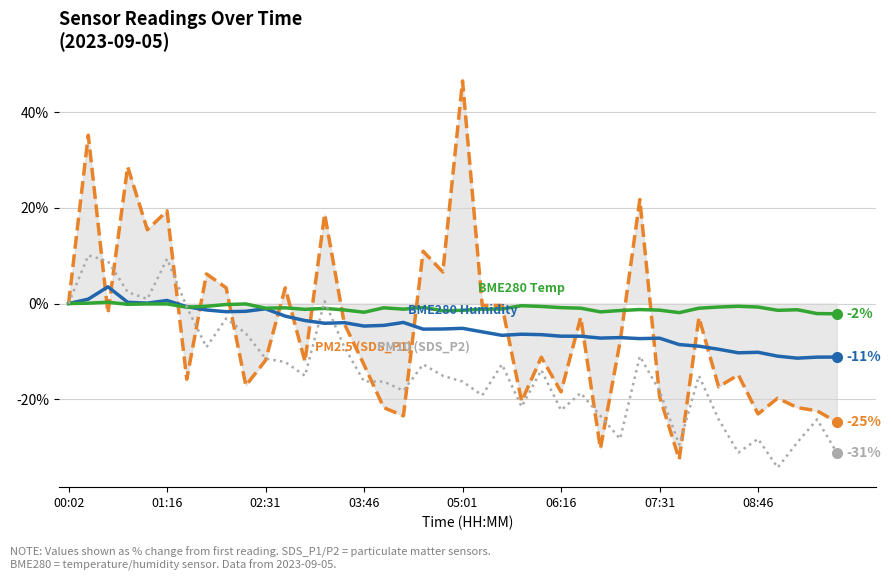

What is the greatest value displayed?

46.4